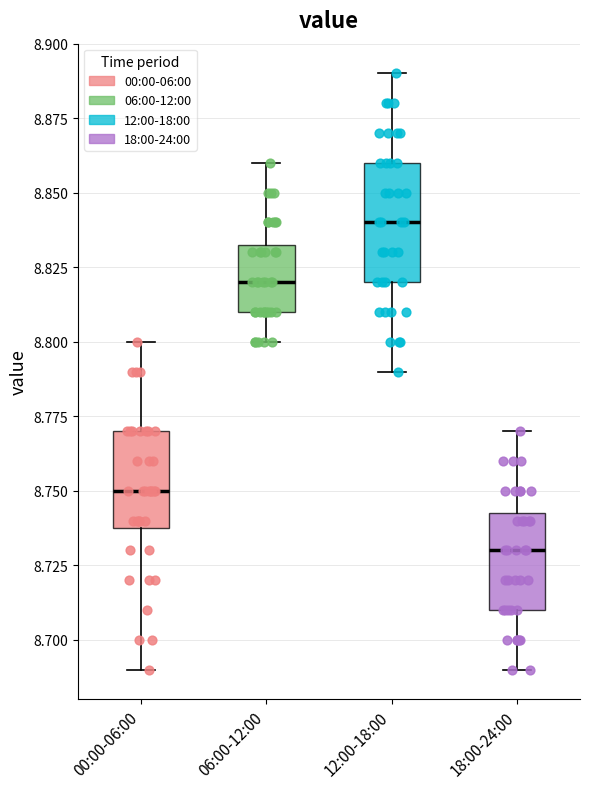

Where does the upper whisker of the box for 12:00-18:00 end on the y-axis? The values are not printed on the chart, so give them approximately, as read against the axis.

8.890